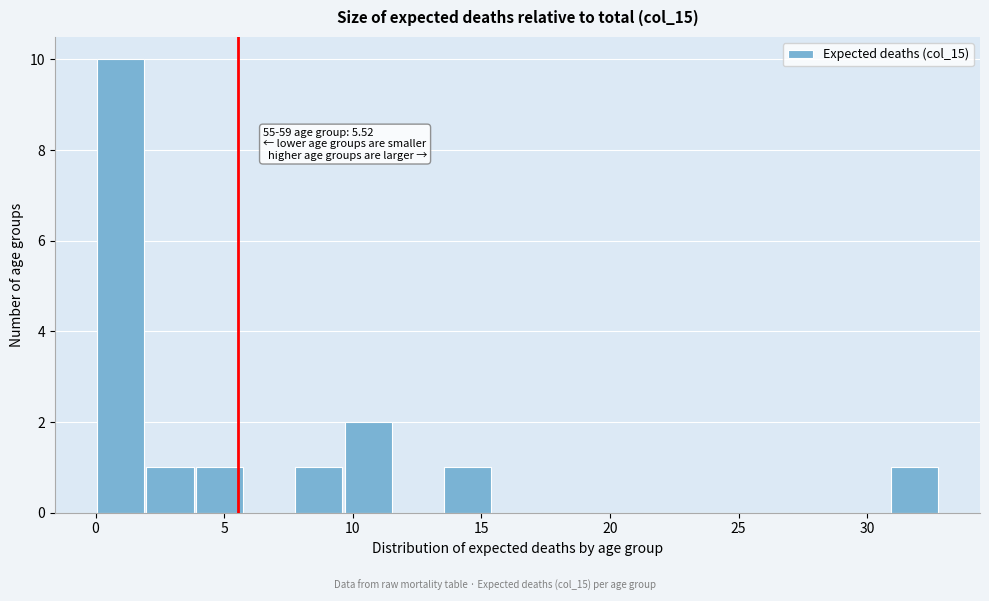

Around what value on the x-axis is the tallest bar? Give the approximate position of its centre, as read against the axis.

1.0